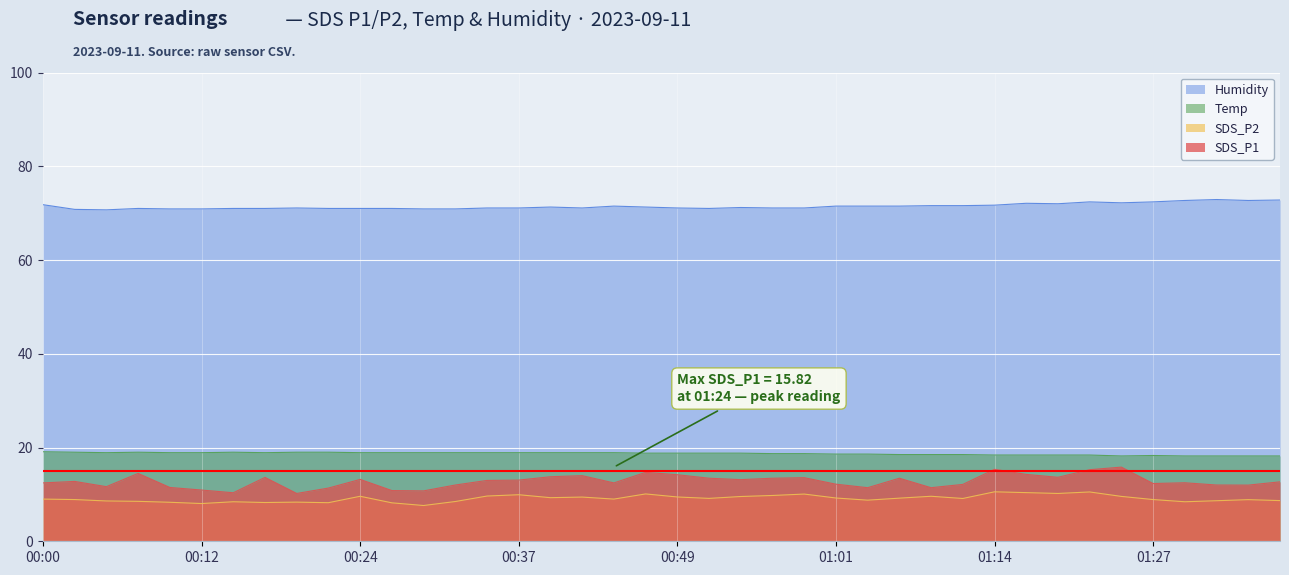

At which category does Temp reach its first local peak?

00:07